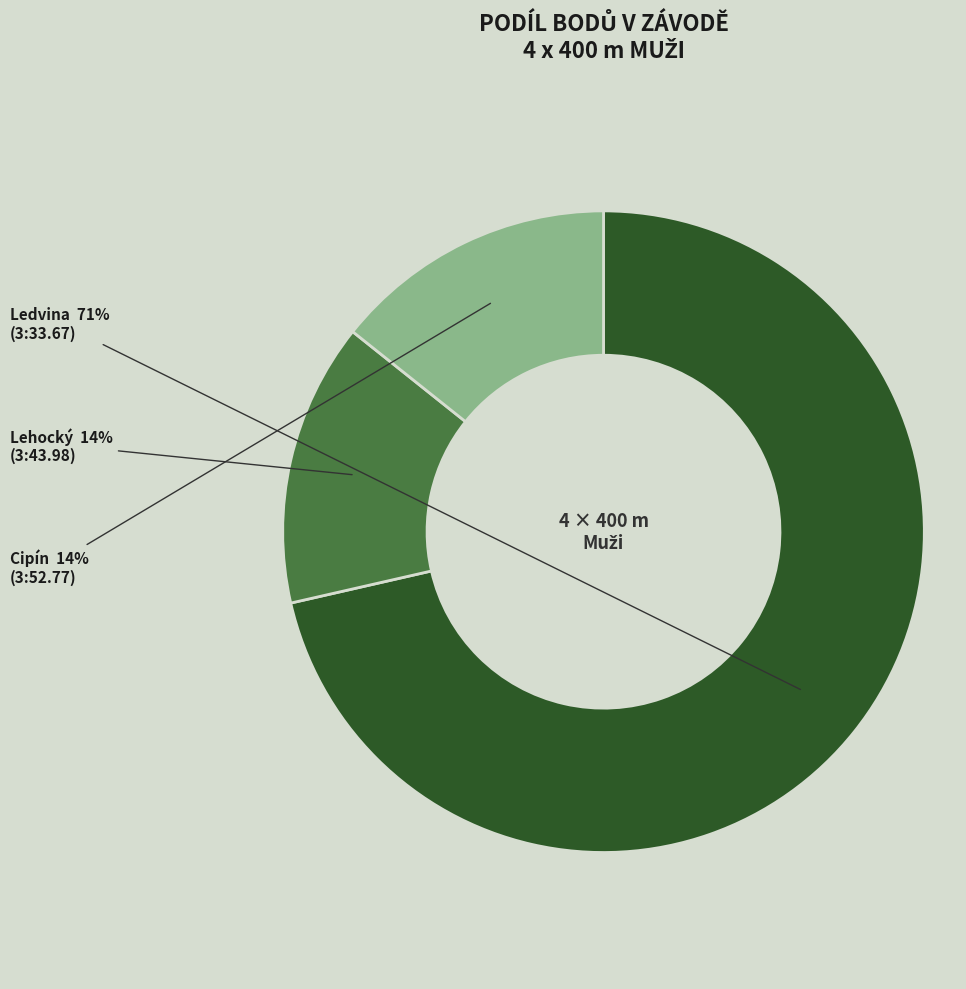

To the nearest percent, what is the average slice percentage?

33%